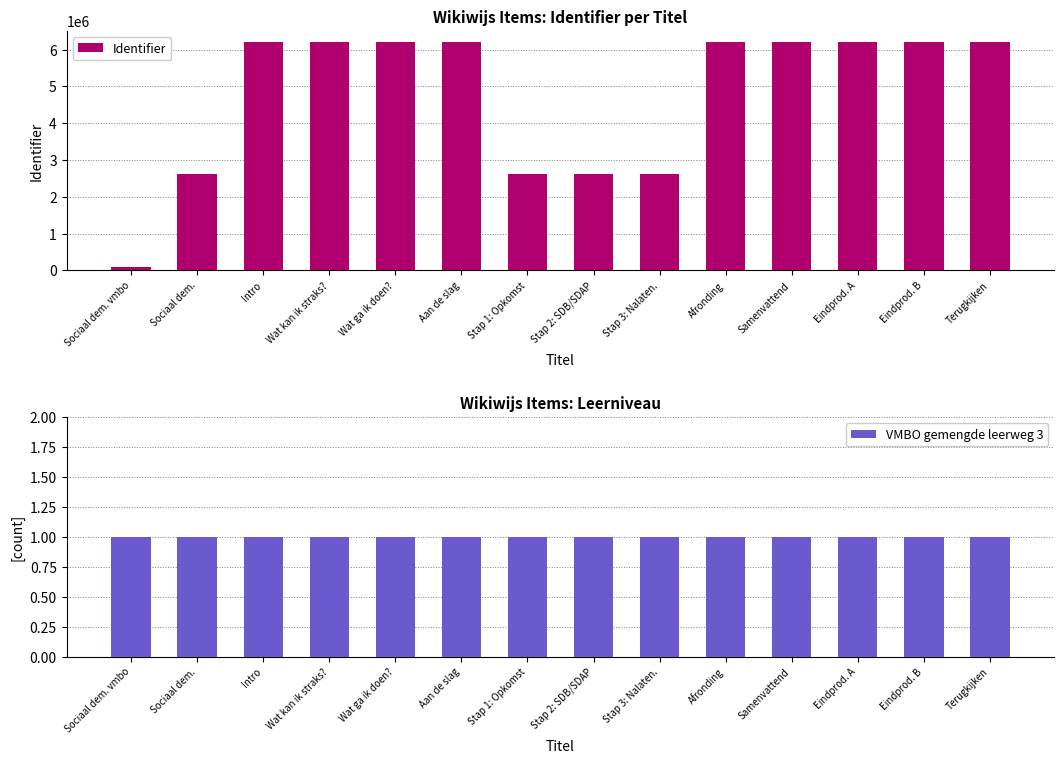

What is the label of the 14th bar from the left?

Terugkijken